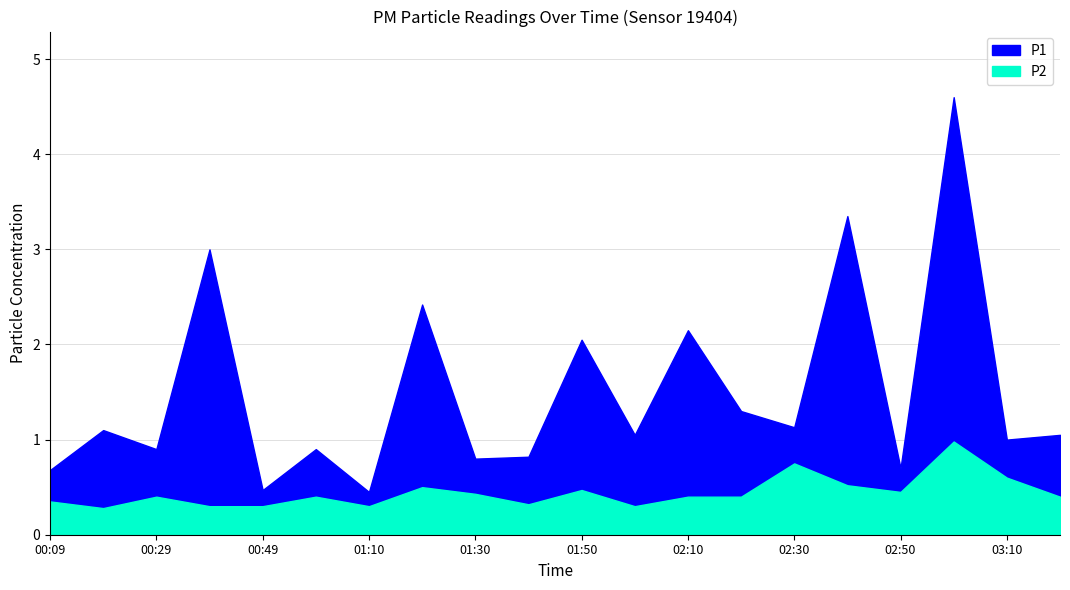

Read the P1 value at 02:50.

0.7